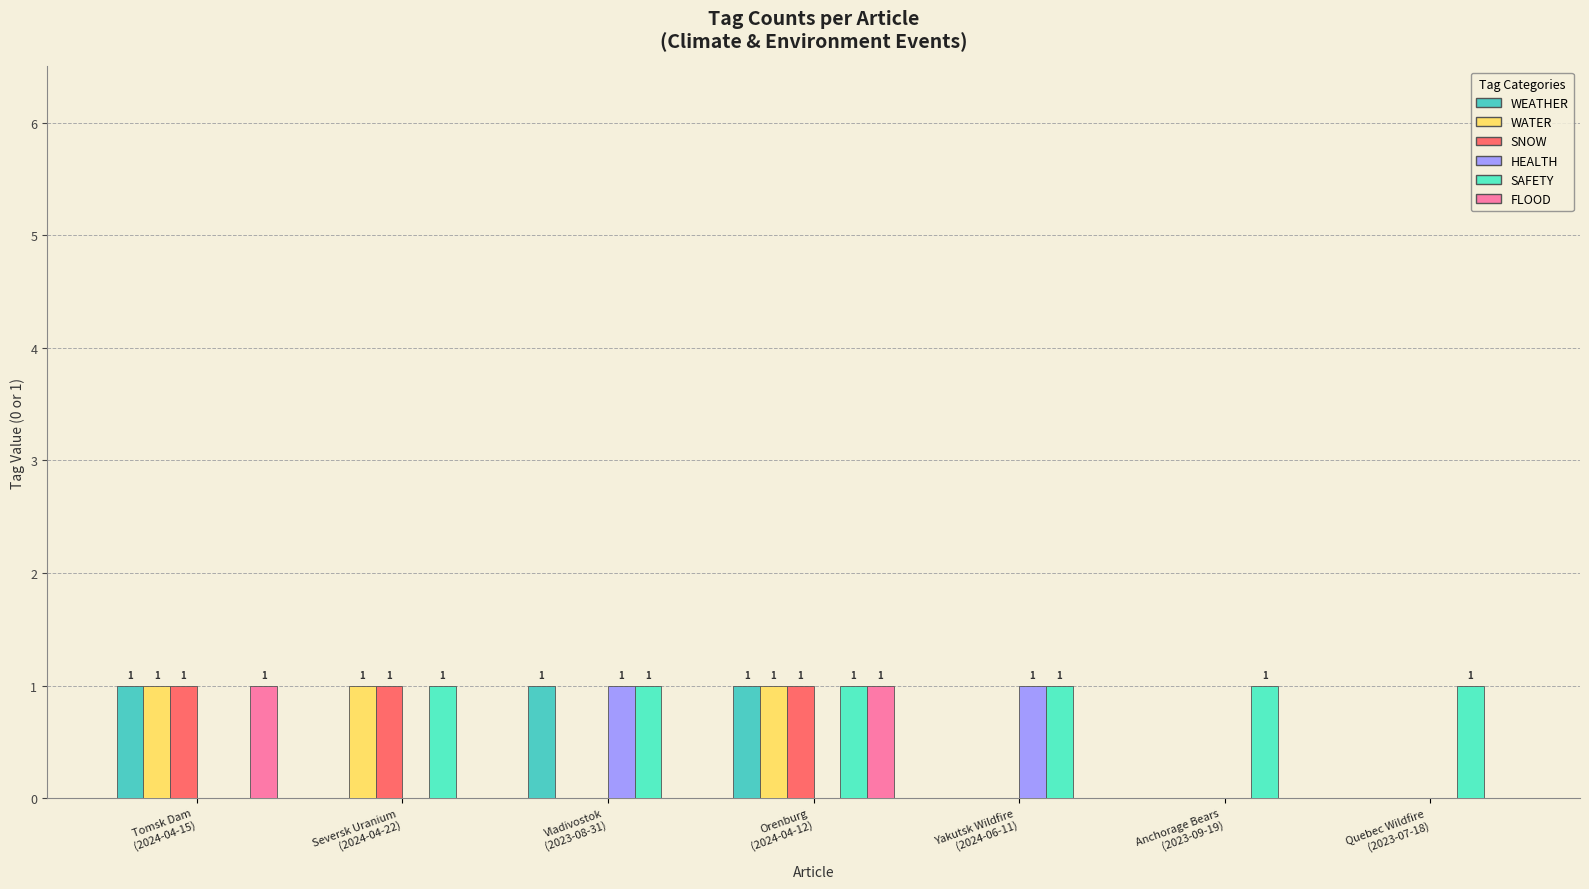

At which category is the sum across all series the highest?

Orenburg
(2024-04-12)